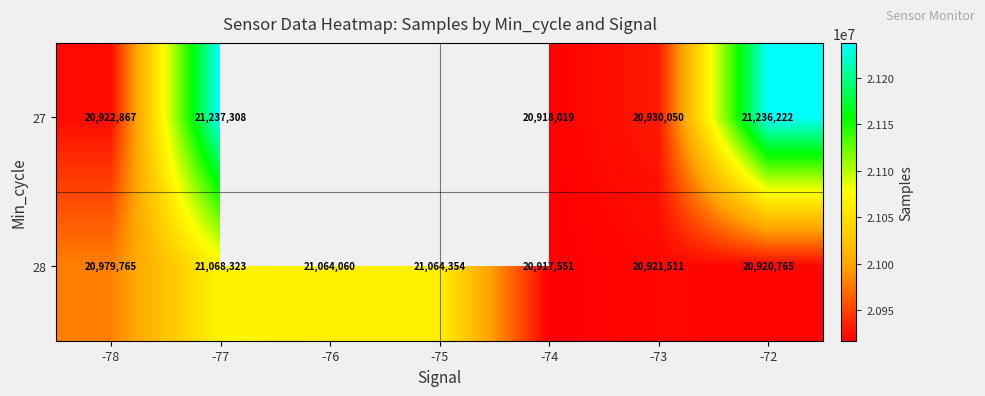

At which category does the chart reach its peak across all series?

-77